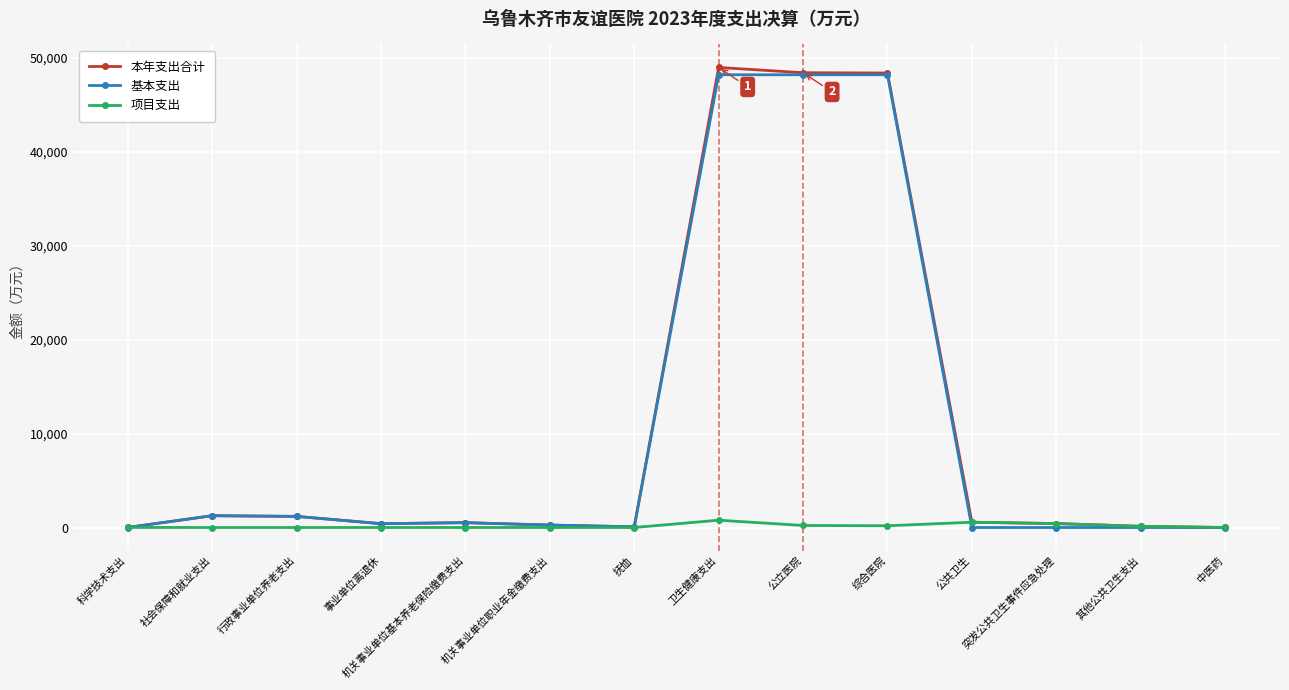

What is the total value across all series at 社会保障和就业支出?

2514.8